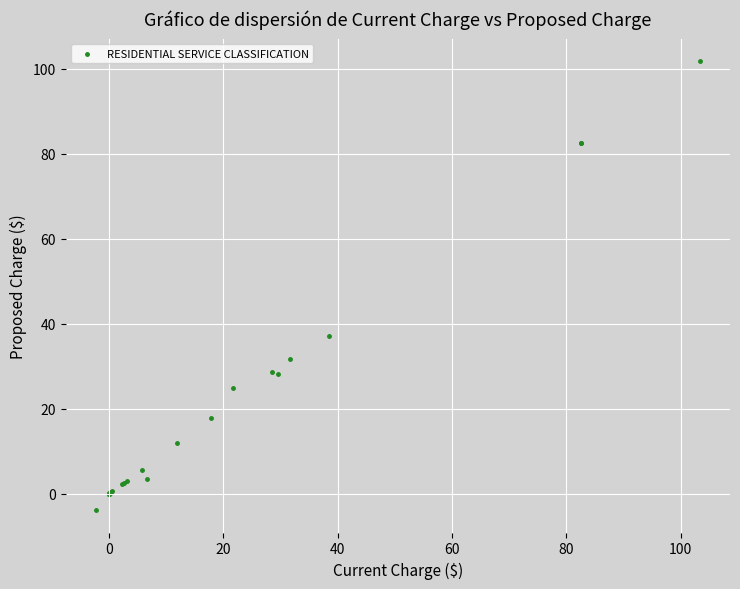

What Y value in the scatter plot is closest to 48?

37.0